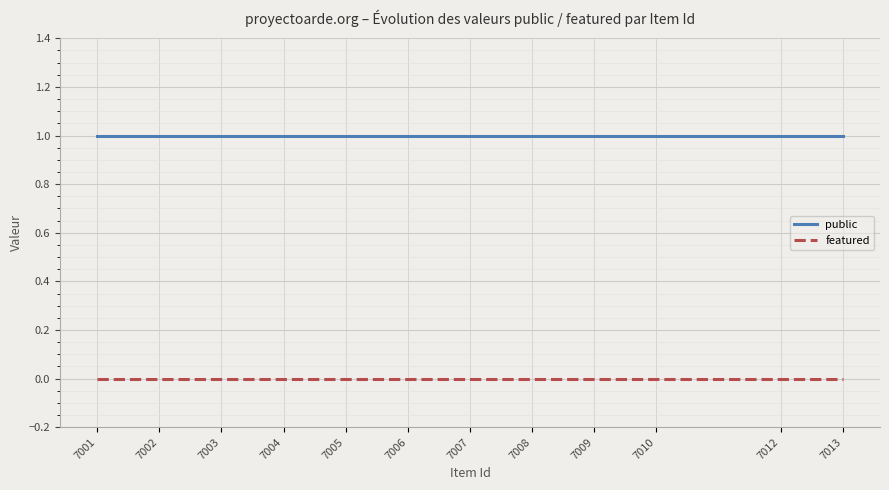

List the series in order of their overall mean, lowest first.

featured, public